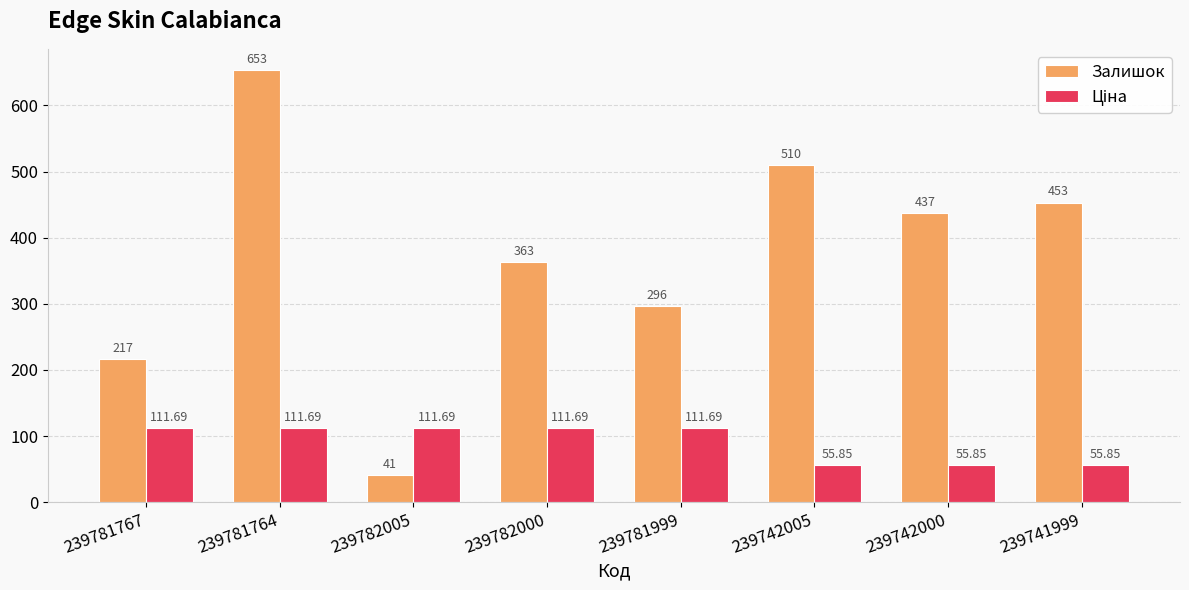

Rank the categories by Залишок value from highest to lowest.

239781764, 239742005, 239741999, 239742000, 239782000, 239781999, 239781767, 239782005